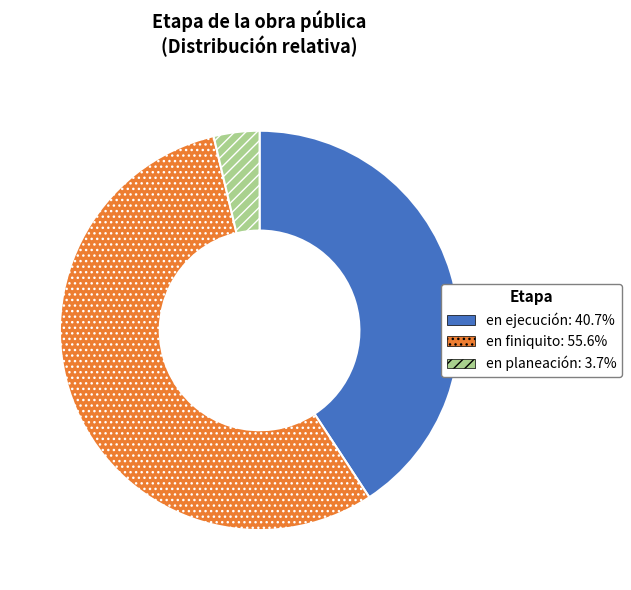

Which category accounts for the majority?

en finiquito